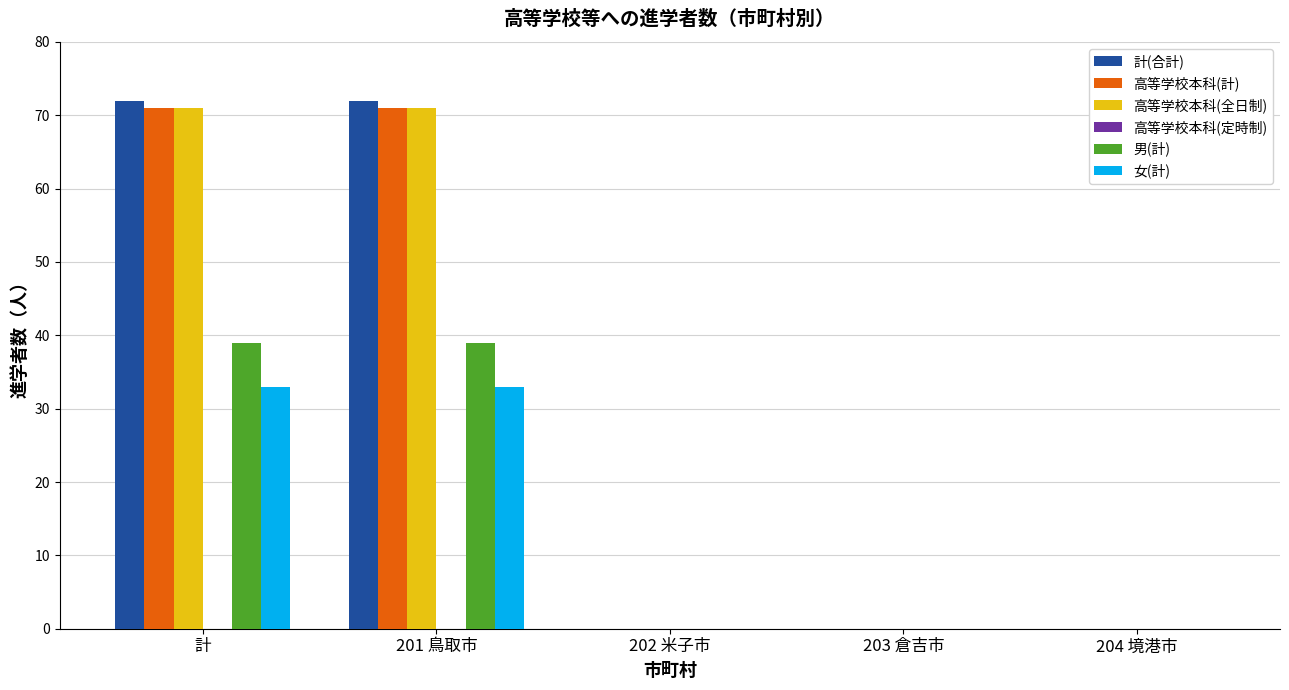

How many groups of bars are there?

5